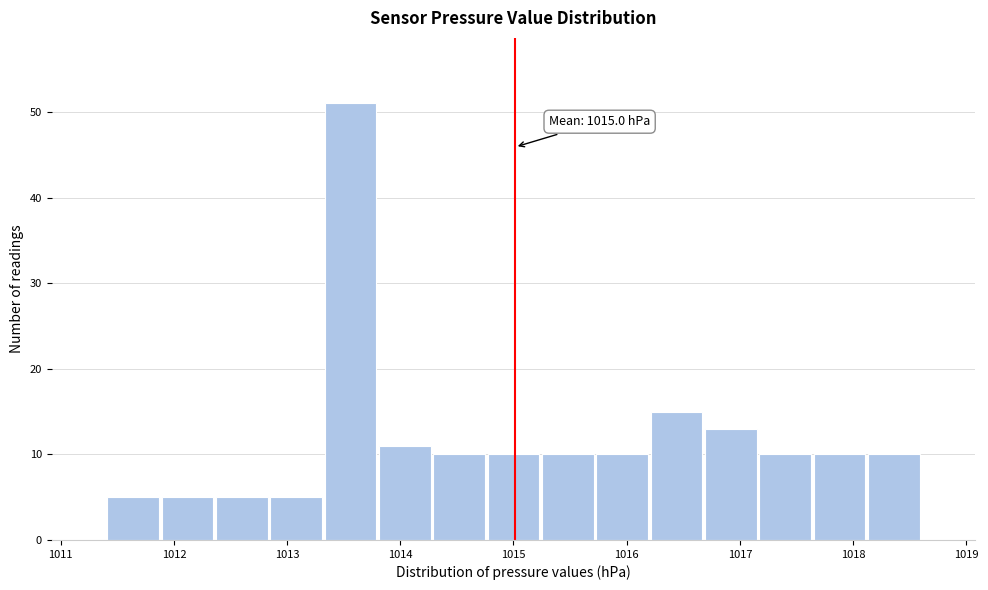

Over which range of the x-axis is the bar tallest?

1013.32 to 1013.80